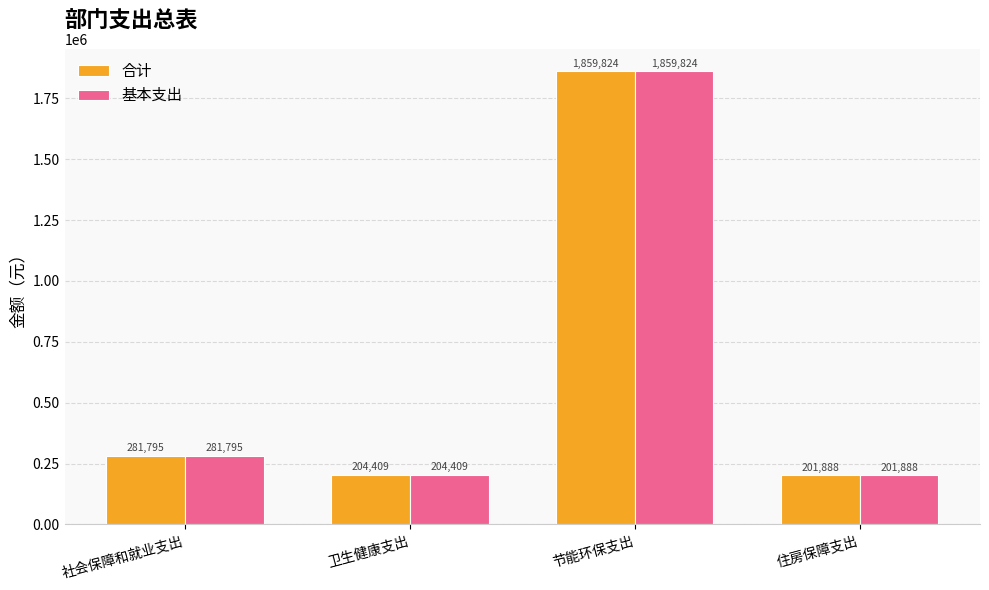

Count the number of data series in this chart.

2